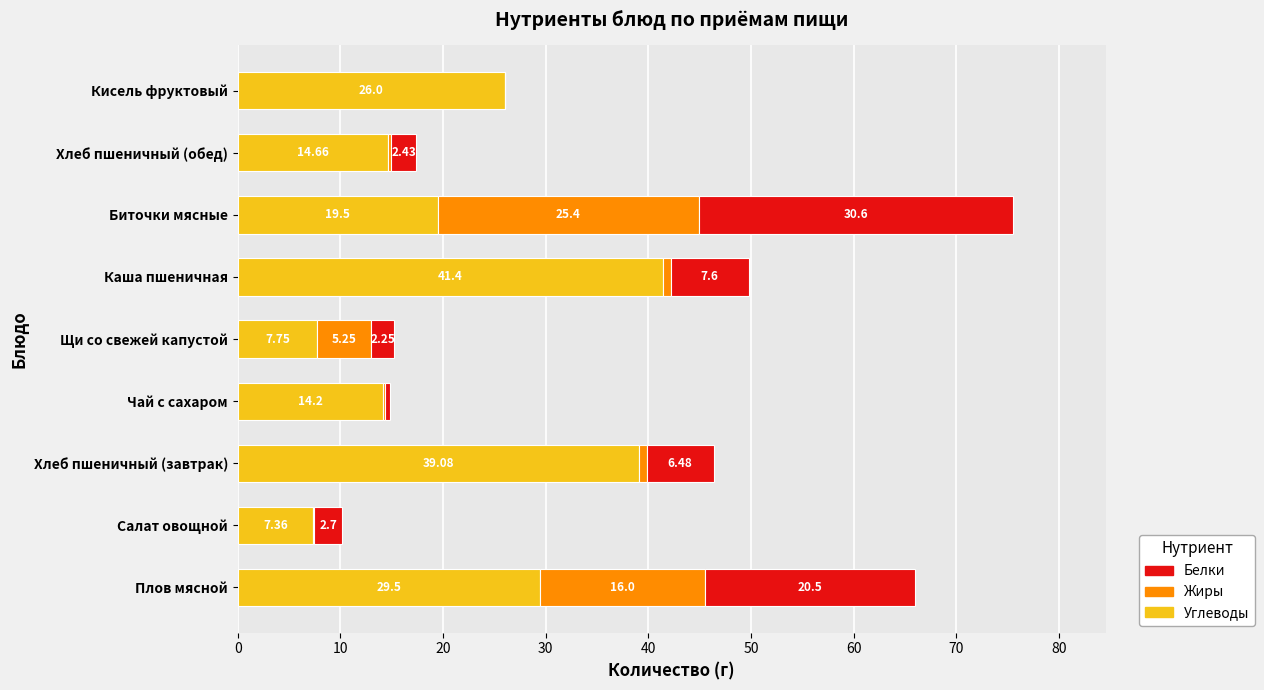

At which category is the sum across all series the highest?

Биточки мясные